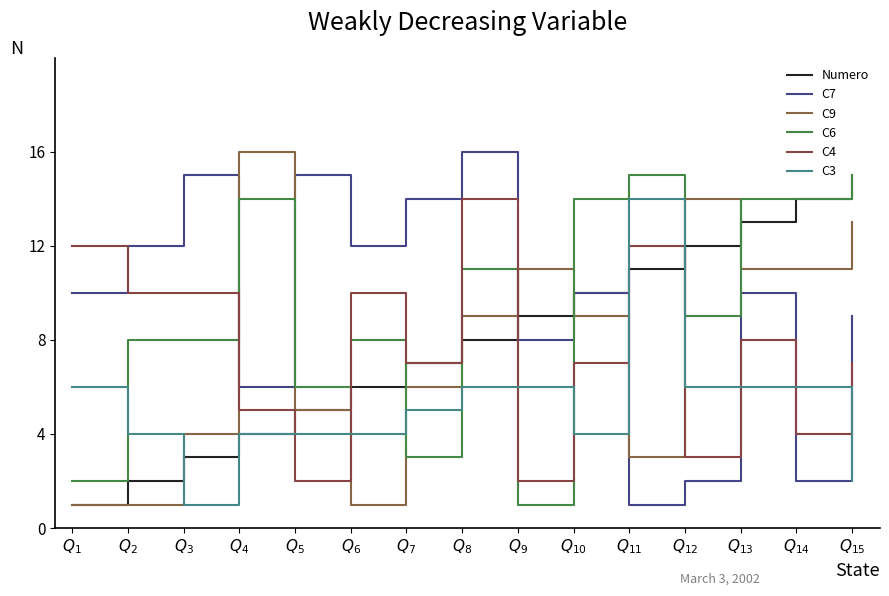

What is the difference between the highest and lowest values at $Q_{9}$?

10